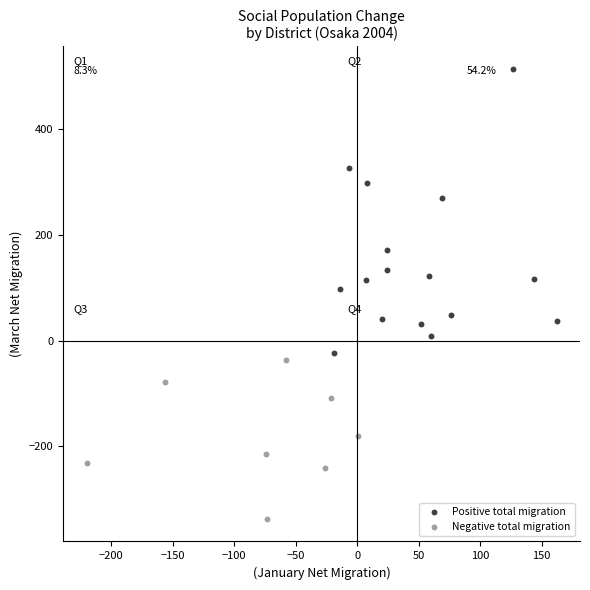

Which series contains the highest Y value?

Positive total migration